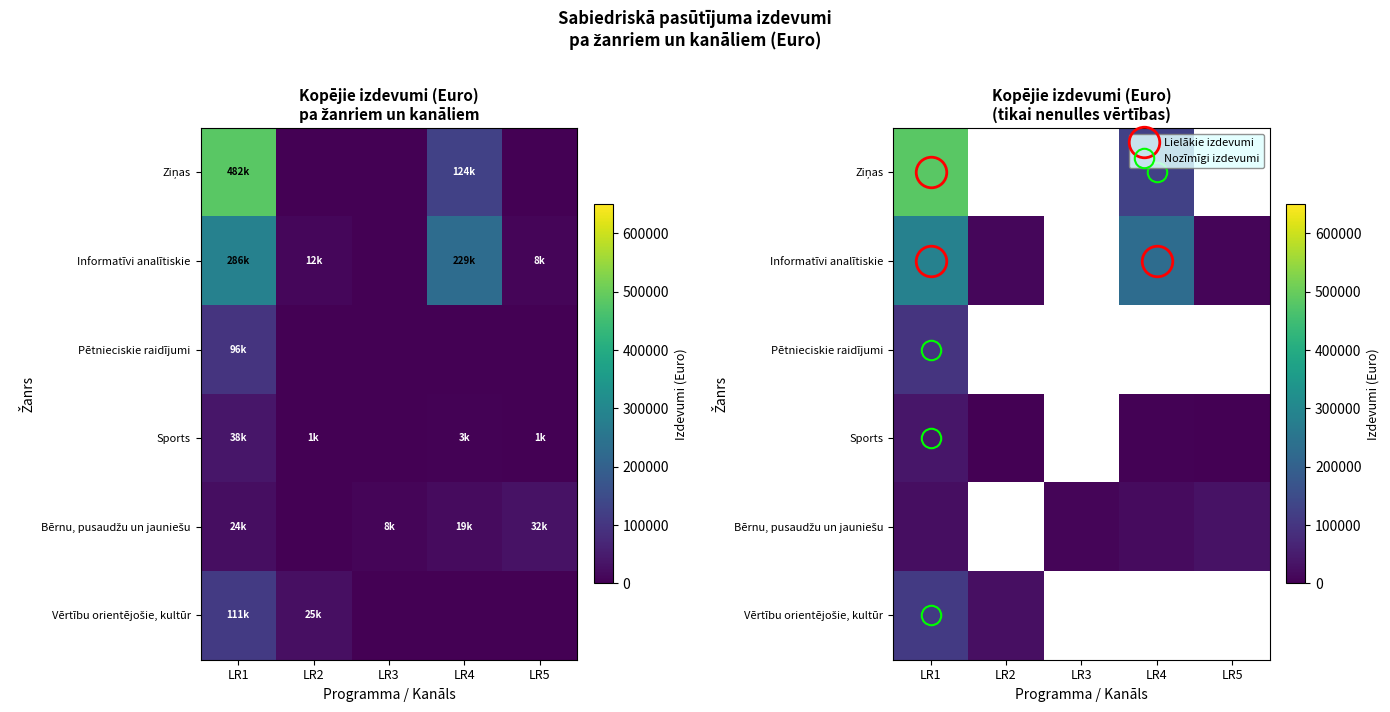

What is the lowest value of the Sports series?

1496.0